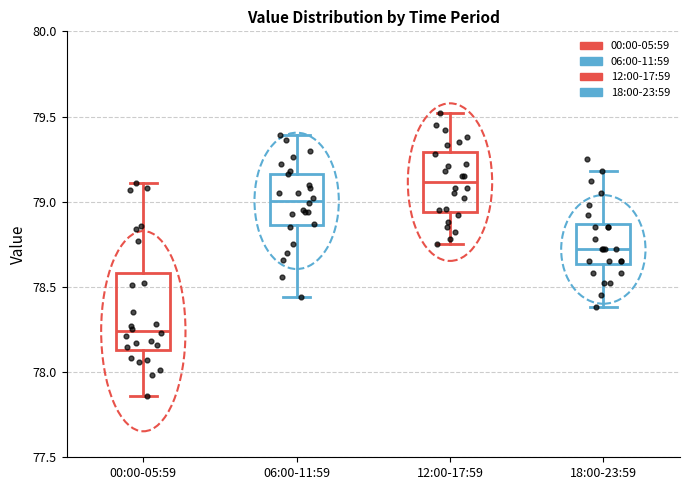

Reading left to right, transcribe this box plot: for each box, give where its median line is, the range the box spans, and where its two whiskers end, as read against the y-axis. The values are not printed on the chart, so give them approximately, as read against the axis.

00:00-05:59: median 78.25, box 78.15 to 78.60, whiskers 77.85 to 79.10
06:00-11:59: median 79.00, box 78.85 to 79.15, whiskers 78.45 to 79.40
12:00-17:59: median 79.10, box 78.95 to 79.30, whiskers 78.75 to 79.50
18:00-23:59: median 78.70, box 78.65 to 78.85, whiskers 78.40 to 79.20